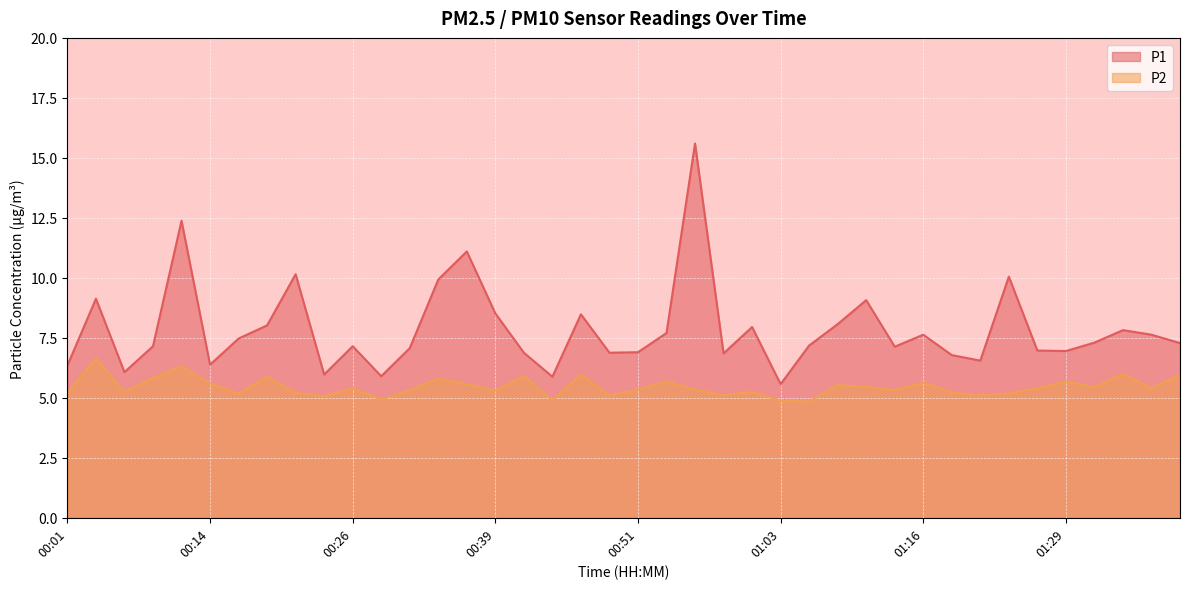

Where is the first local minimum for P2?

00:06